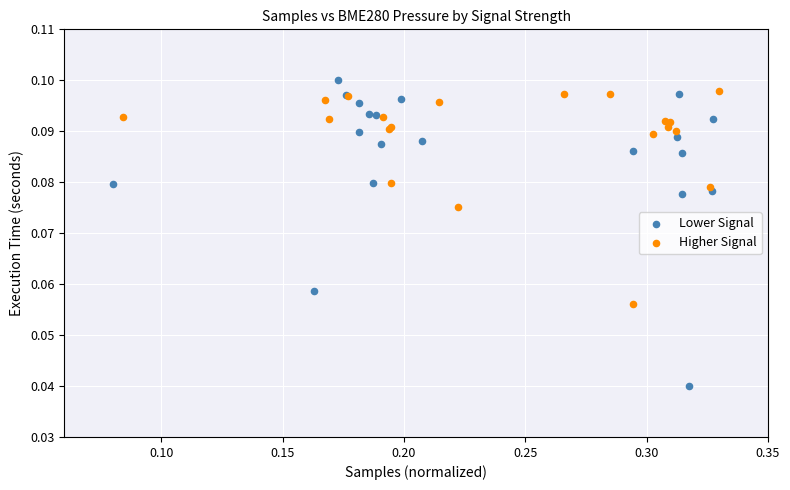

Which series reaches the minimum Y coordinate?

Lower Signal